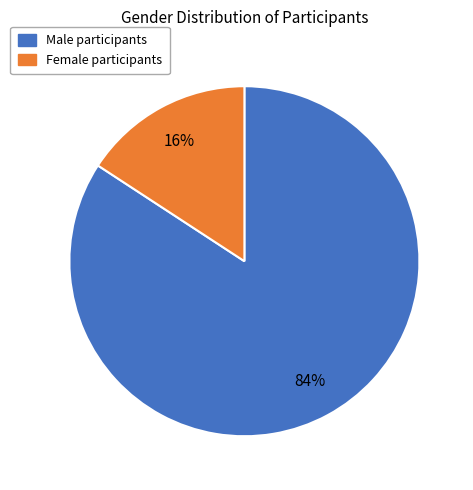

To the nearest percent, what is the average slice percentage?

50%